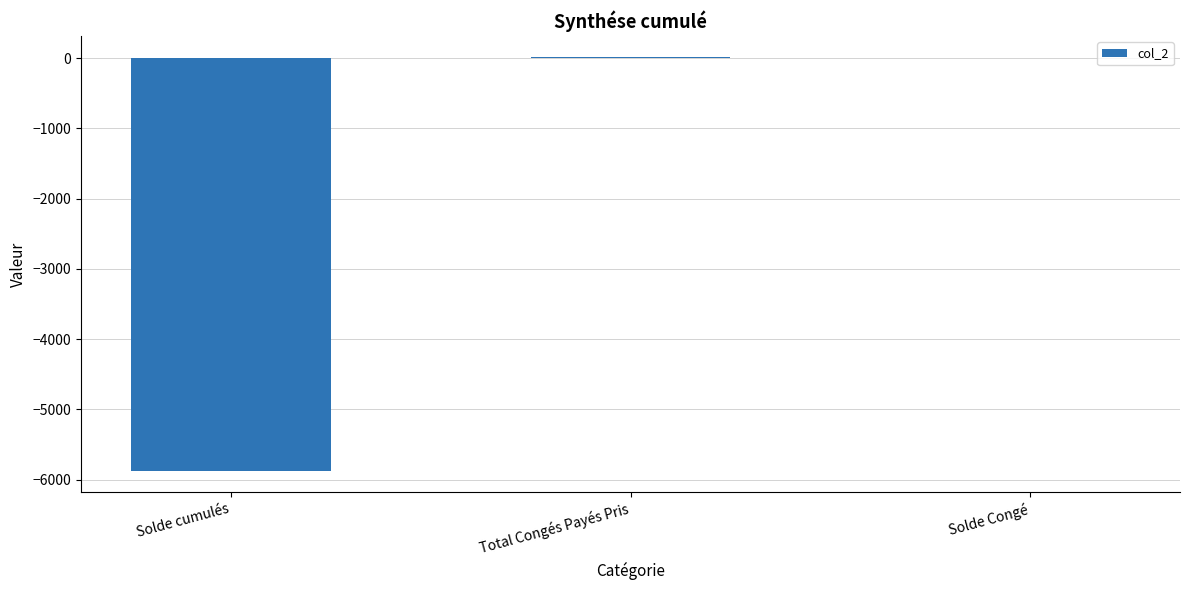

Is it true that the value at Solde cumulés is -3798.1?

False